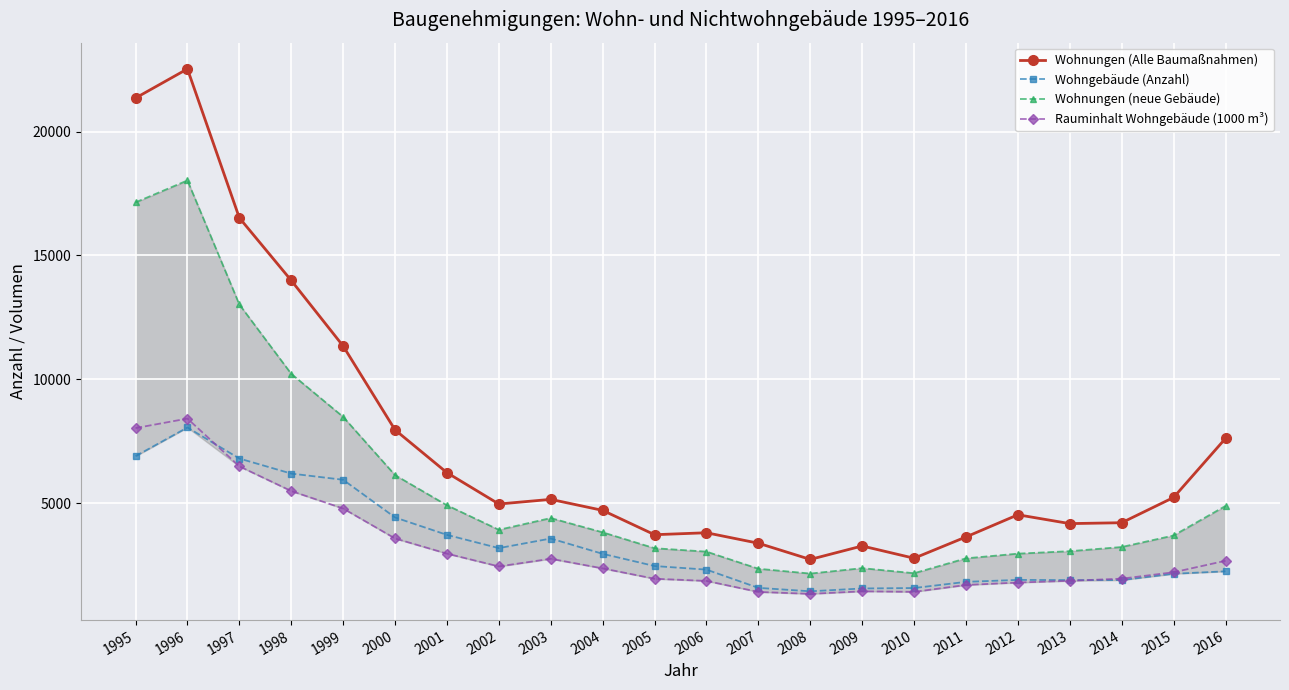

What is the difference between the maximum and minimum values in the Rauminhalt Wohngebäude (1000 m³) series?

7077